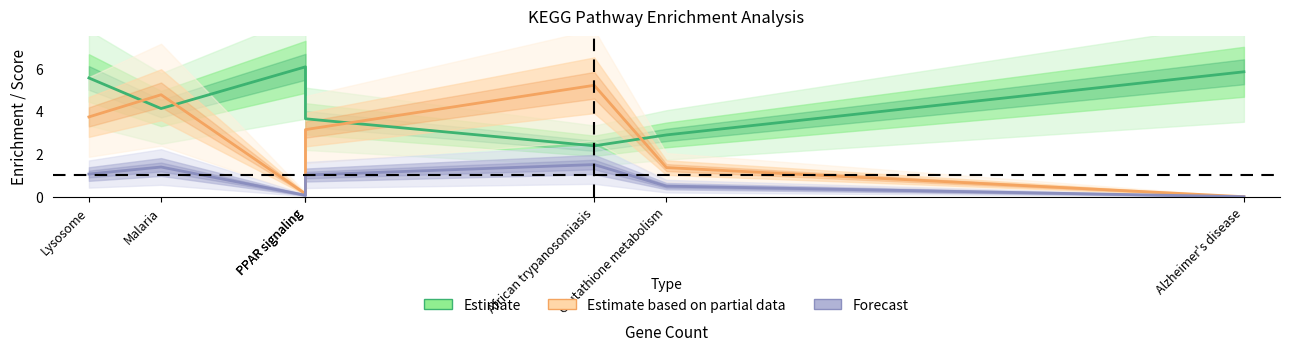

What is the label of the 3rd point from the left?

PPAR signaling